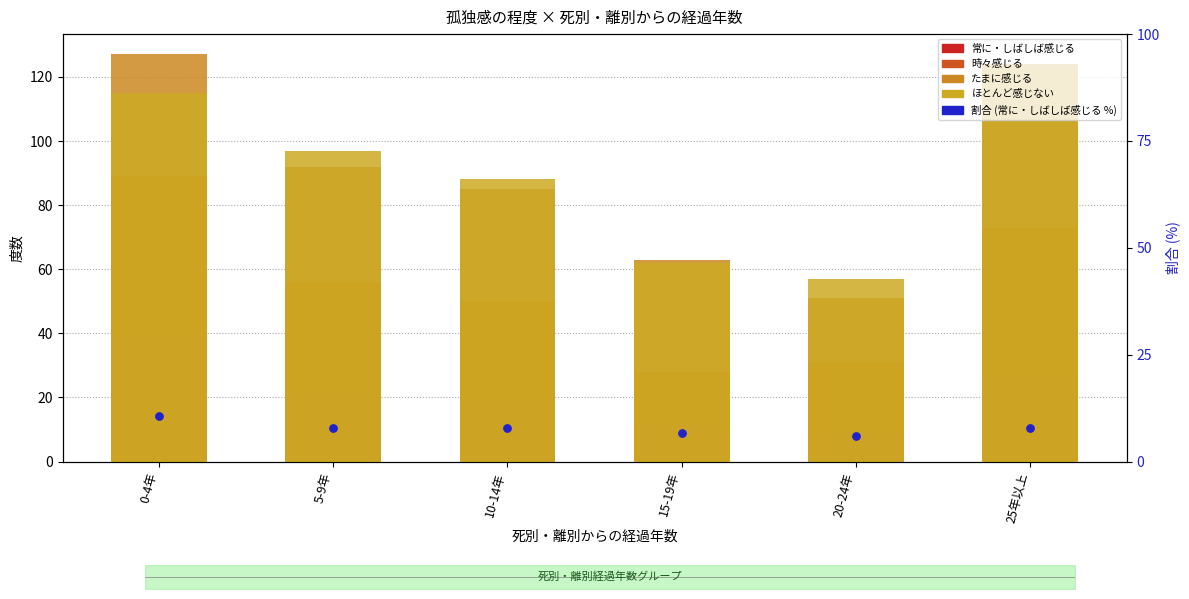

What is the total value across all series at 20-24年?

154.1